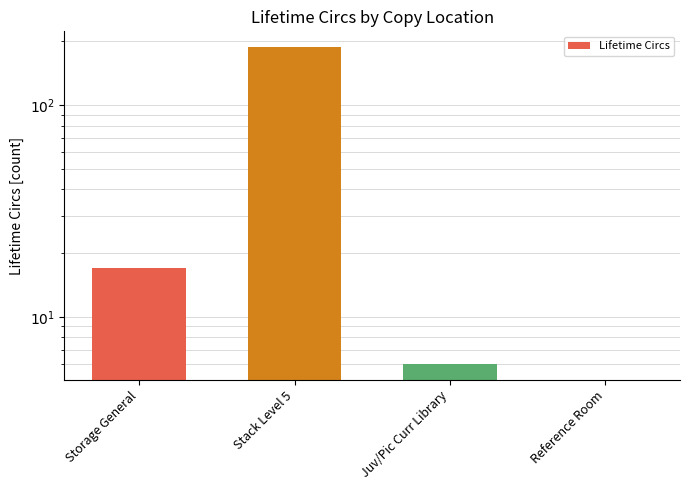

How many series are shown in this chart?

1